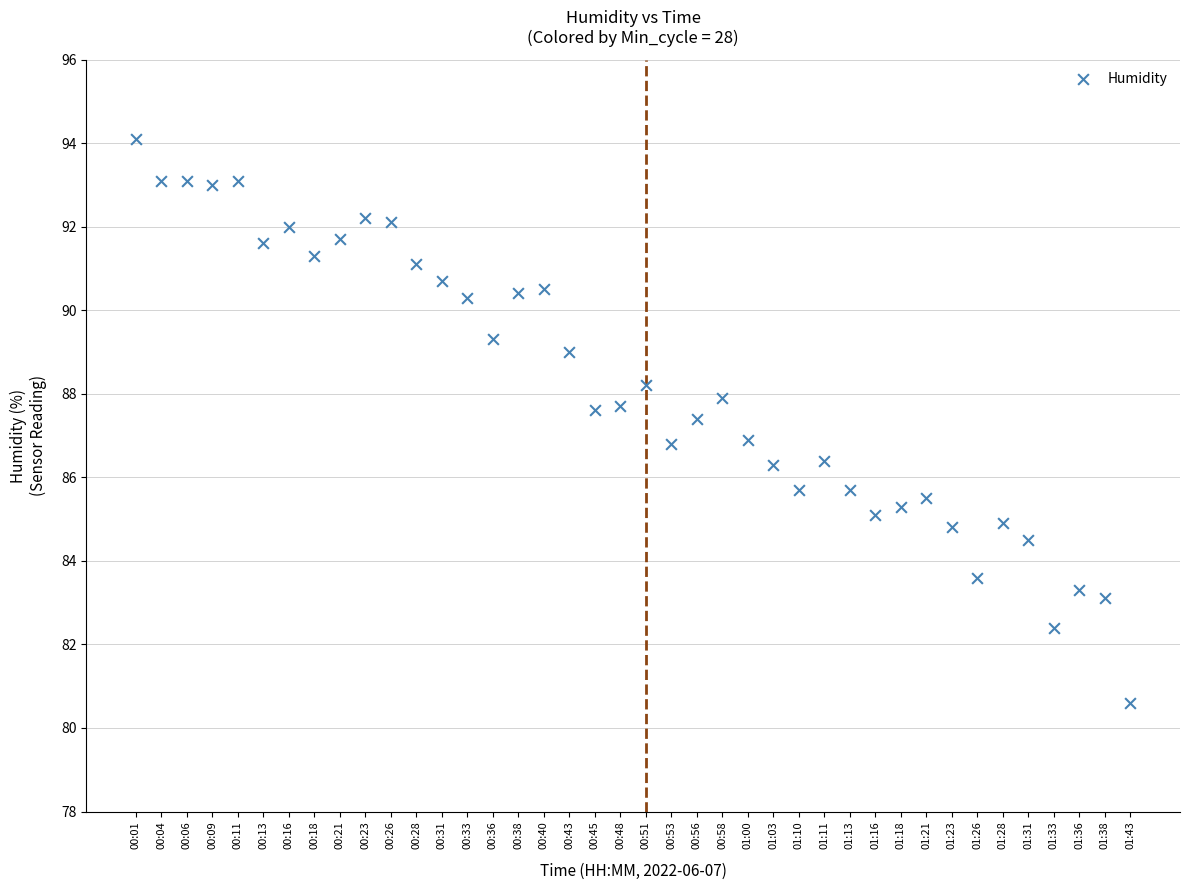

What is the range of Y values (max minus min)?

13.5